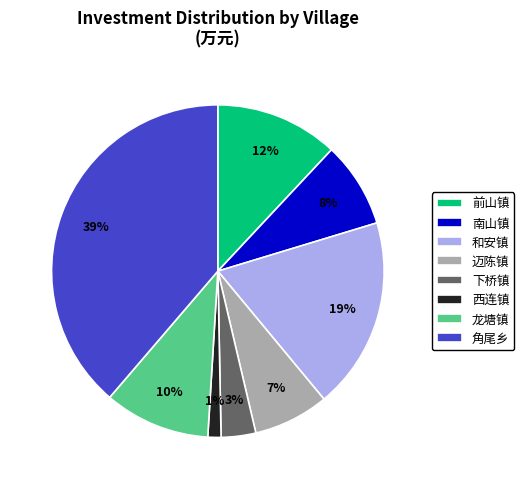

Which slice is the largest?

角尾乡